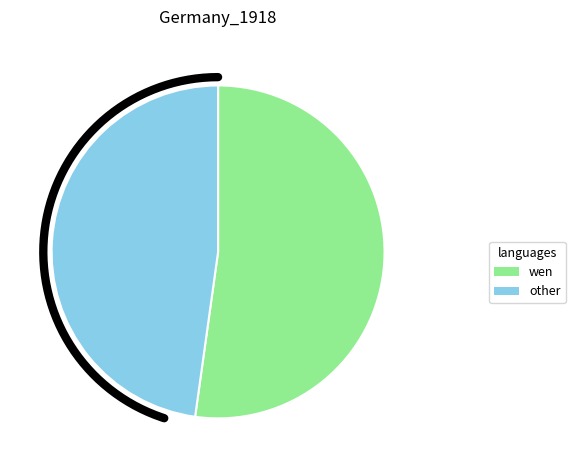

Is there any slice that represents more than half of the pie?

Yes